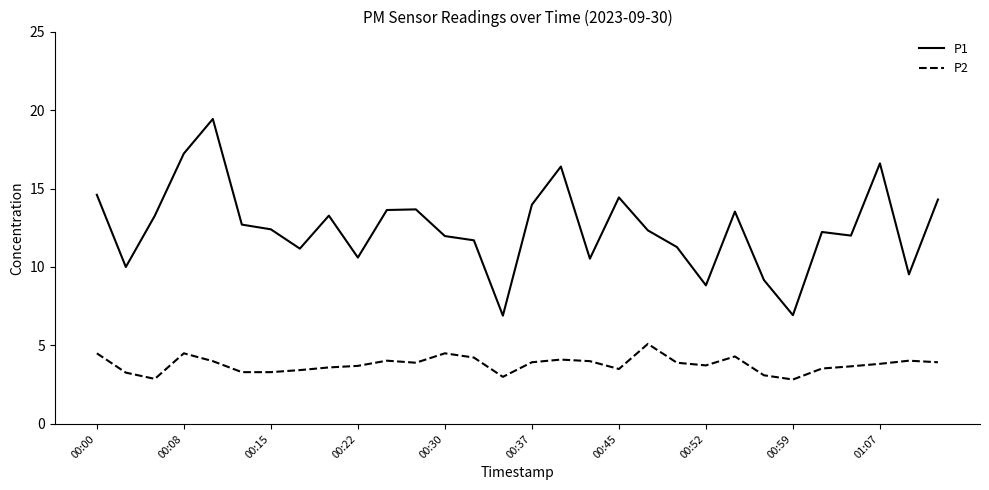

Count the number of categories in the chart.

30